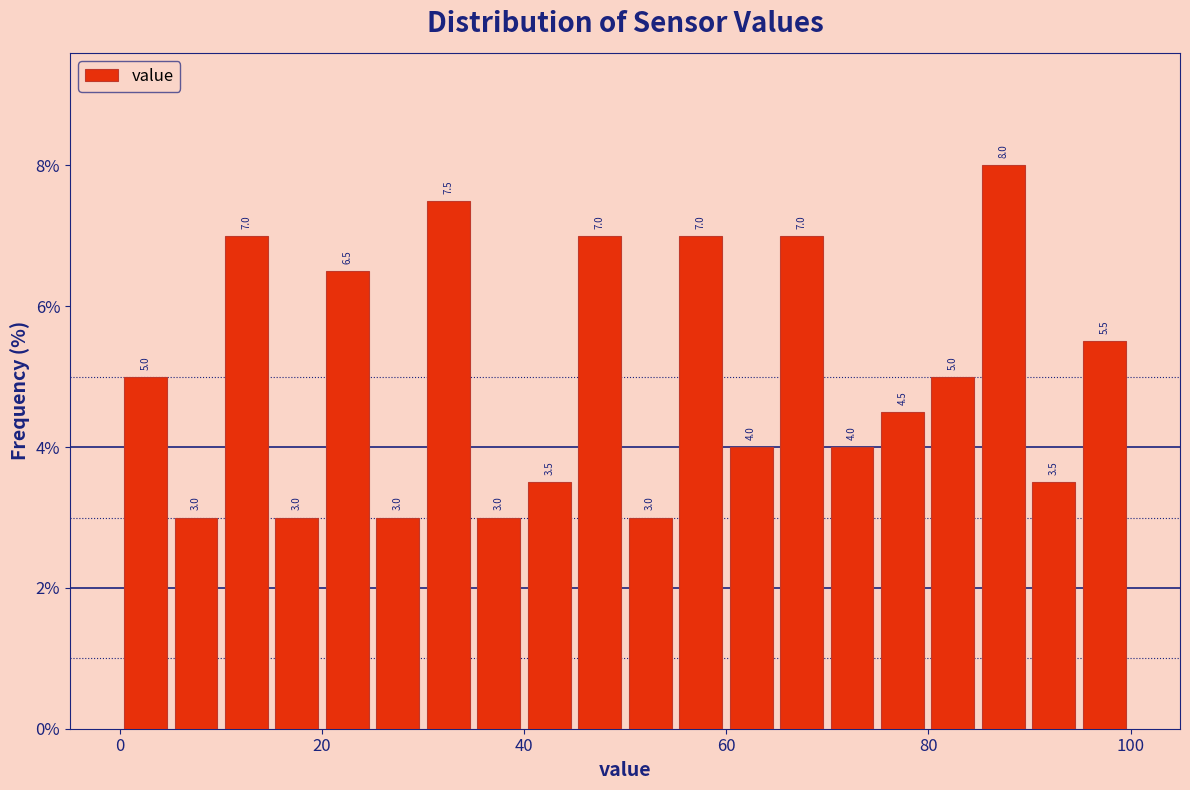

Read against the x-axis, roughly where is the centre of the tallest bar?

88